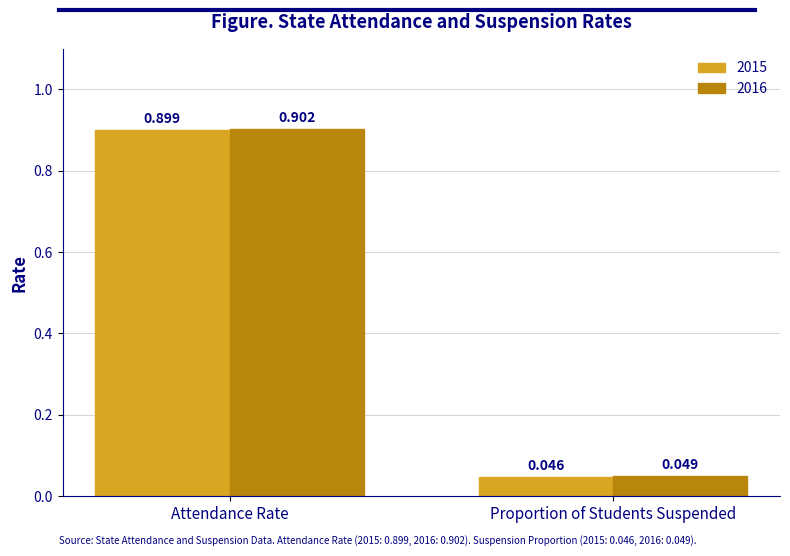

How many series are shown in this chart?

2